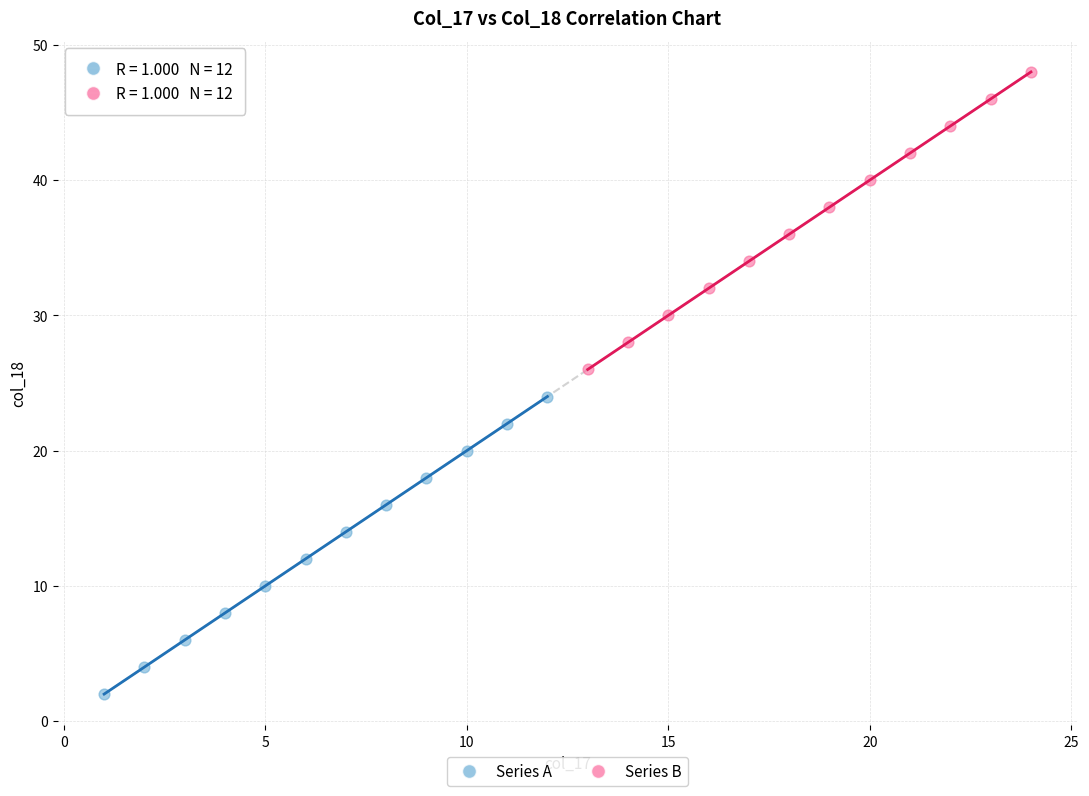

Which series contains the lowest Y value?

Series A